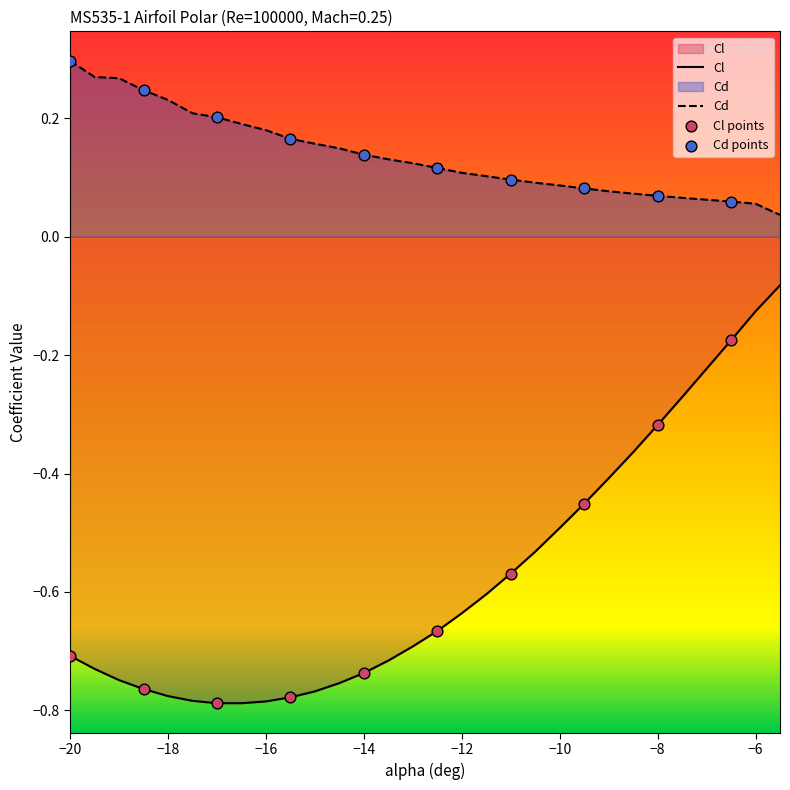

At how many categories does at least one series exceed 0?

30